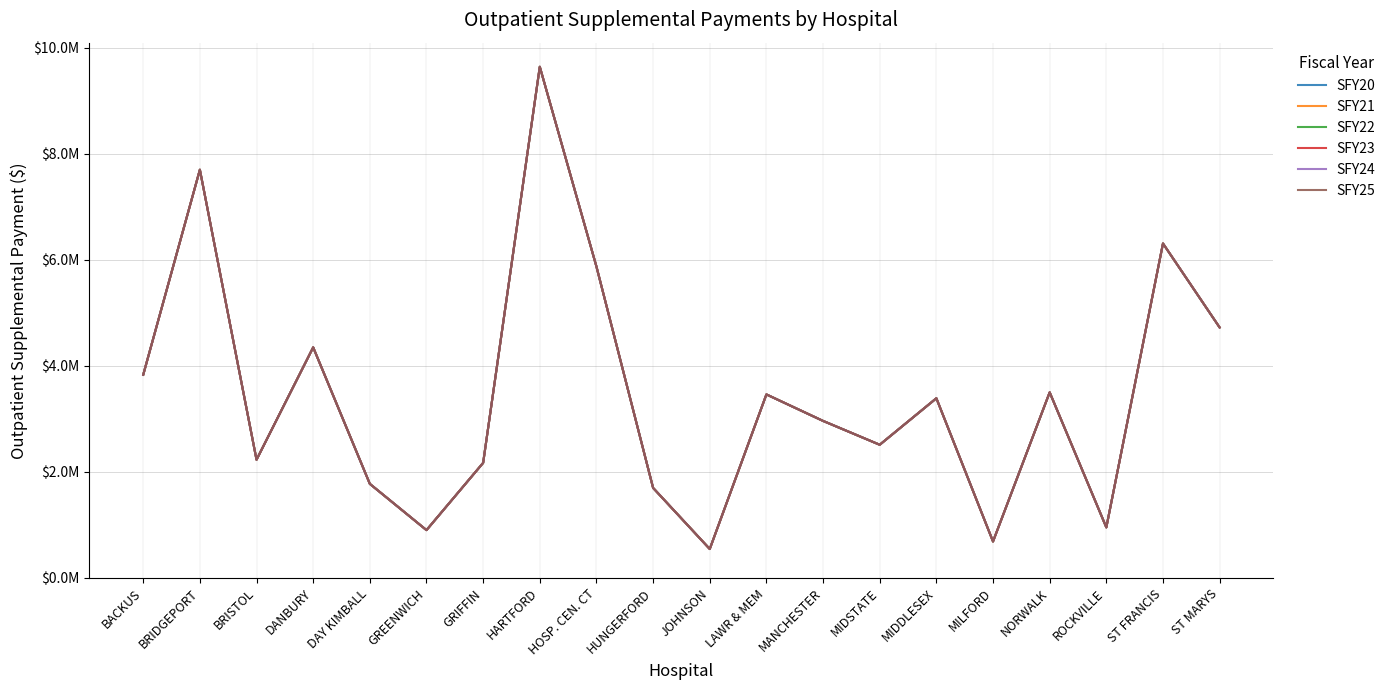

True or false: SFY20 and SFY24 cross at least once.

False